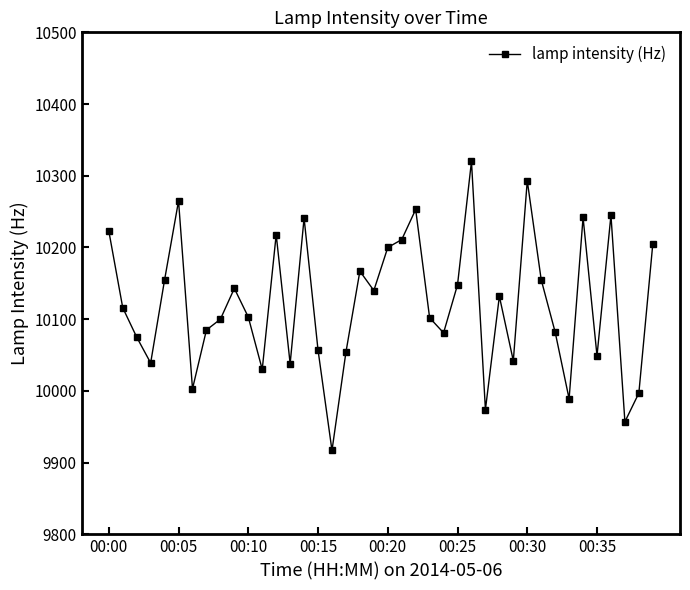

What is the greatest value displayed?

10320